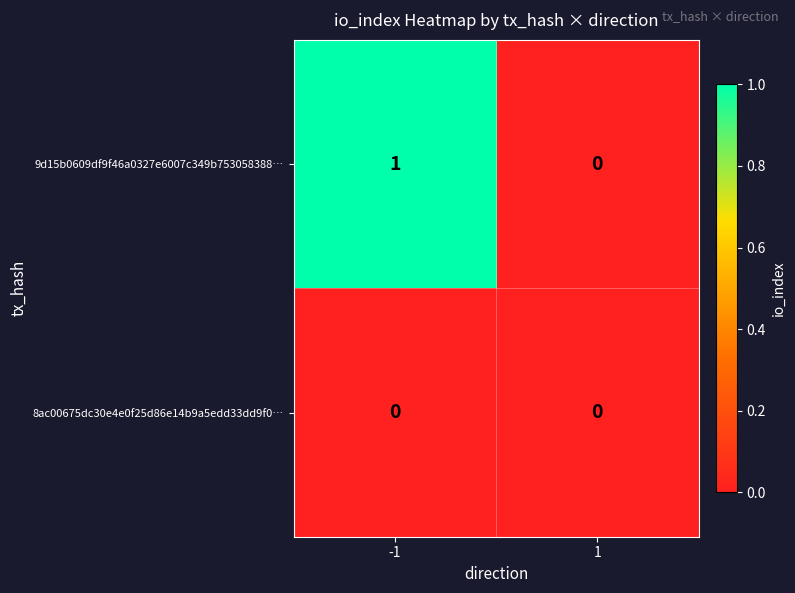

True or false: 8ac00675dc30e4e0f25d86e14b9a5edd33dd9f0… has a value of 0 at -1.

True